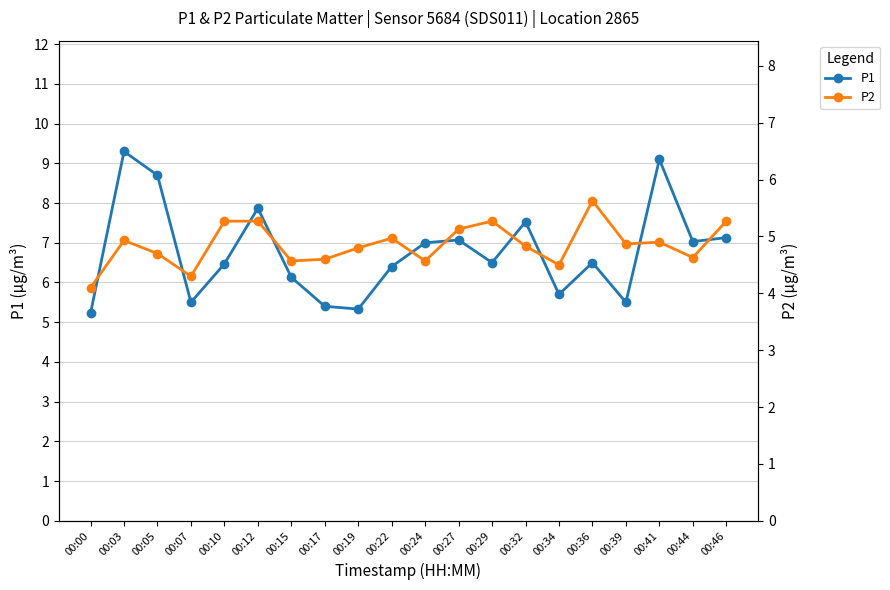

Which series has the largest total across all categories?

P1